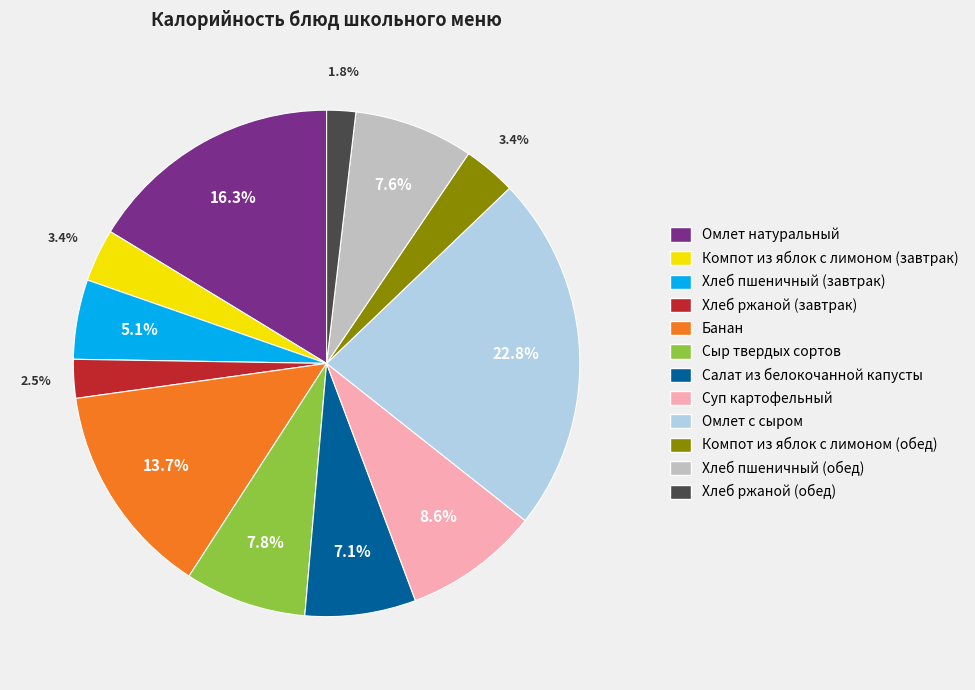

How much of the chart is everything except Банан?

86.3%